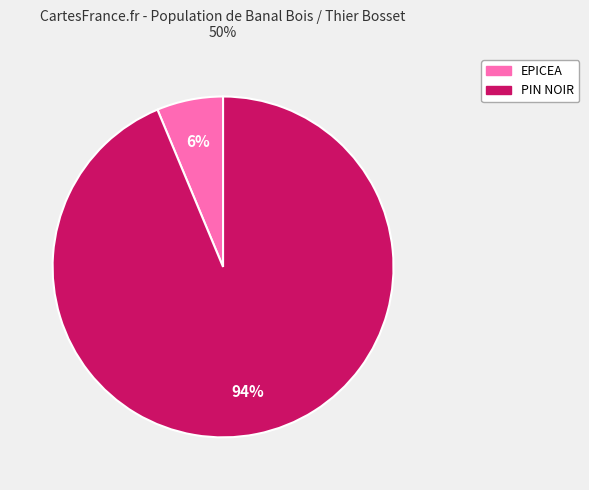

How many slices are in this pie chart?

2